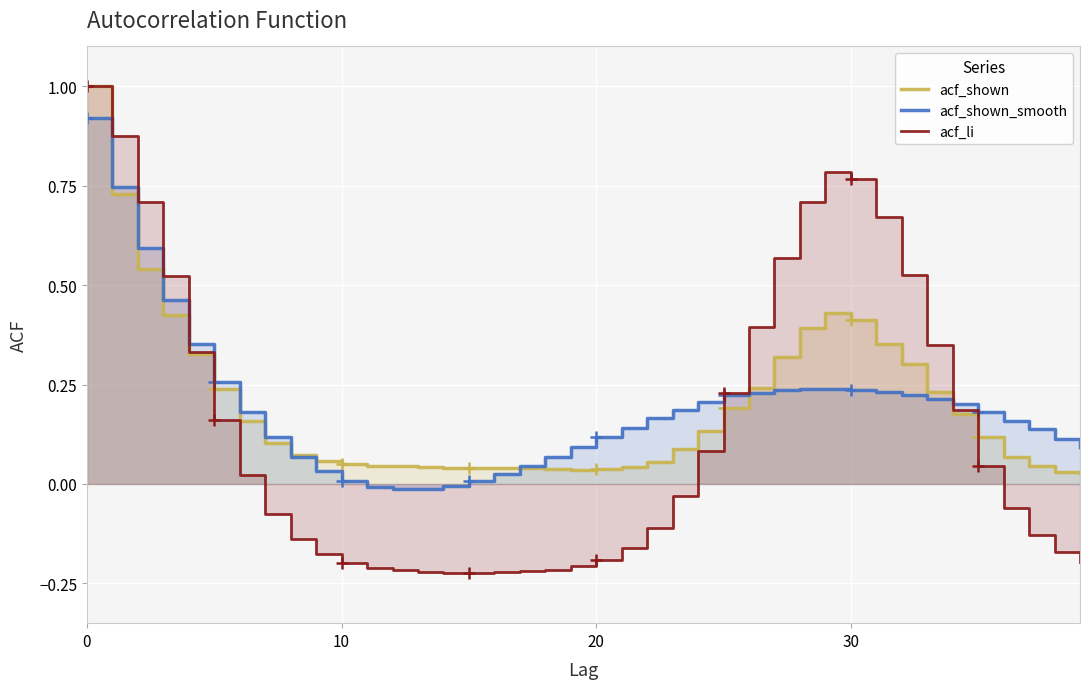

What are all the series names shown in the legend?

acf_shown, acf_shown_smooth, acf_li